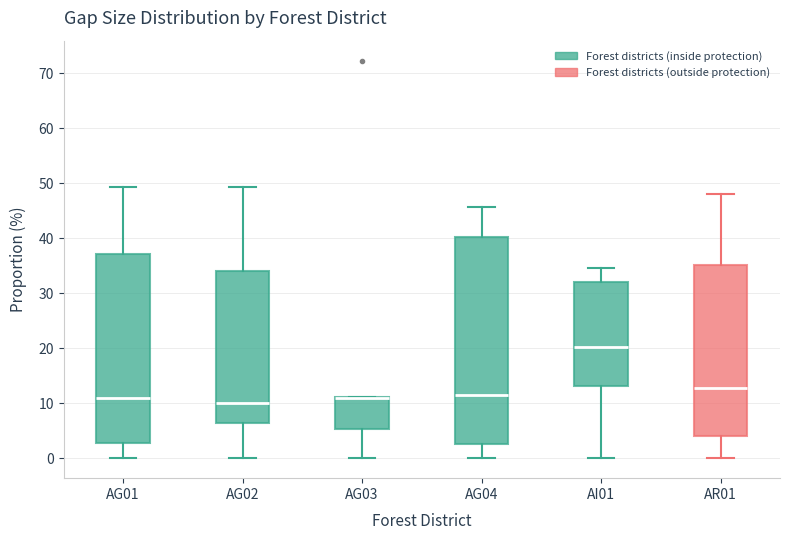

Reading left to right, transcribe this box plot: for each box, give where its median line is, the range the box spans, and where its two whiskers end, as read against the y-axis. The values are not printed on the chart, so give them approximately, as read against the axis.

AG01: median 11, box 3 to 37, whiskers 0 to 49
AG02: median 10, box 7 to 34, whiskers 0 to 49
AG03: median 11 (drawn on the box's upper edge), box 5 to 11, whiskers 0 to 11
AG04: median 12, box 3 to 40, whiskers 0 to 46
AI01: median 20, box 13 to 32, whiskers 0 to 35
AR01: median 13, box 4 to 35, whiskers 0 to 48